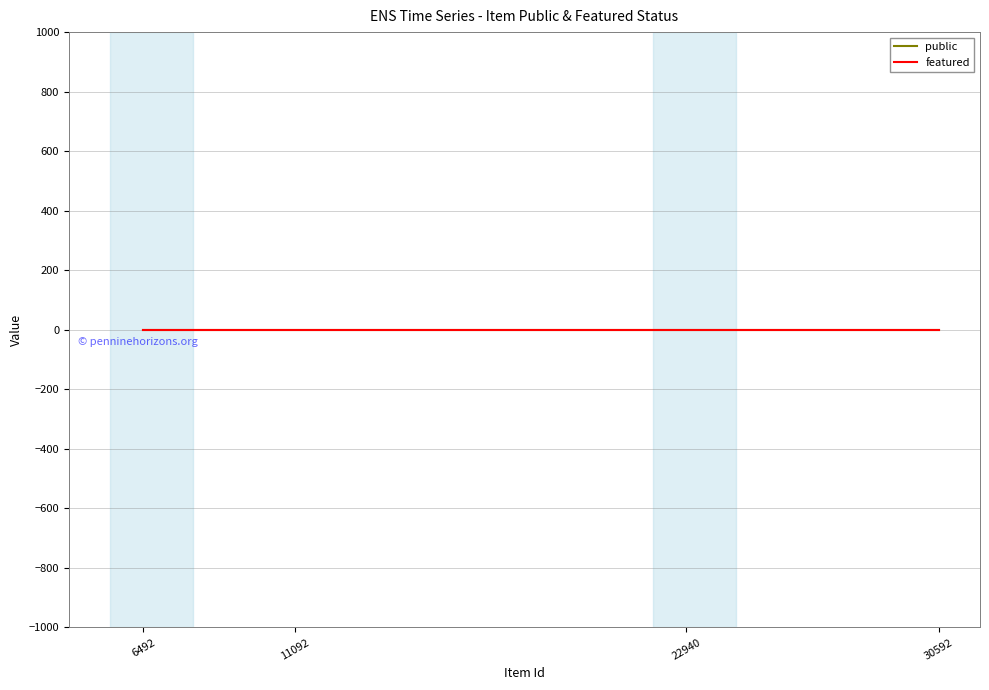

True or false: public has more than 2 interior local peaks.

False